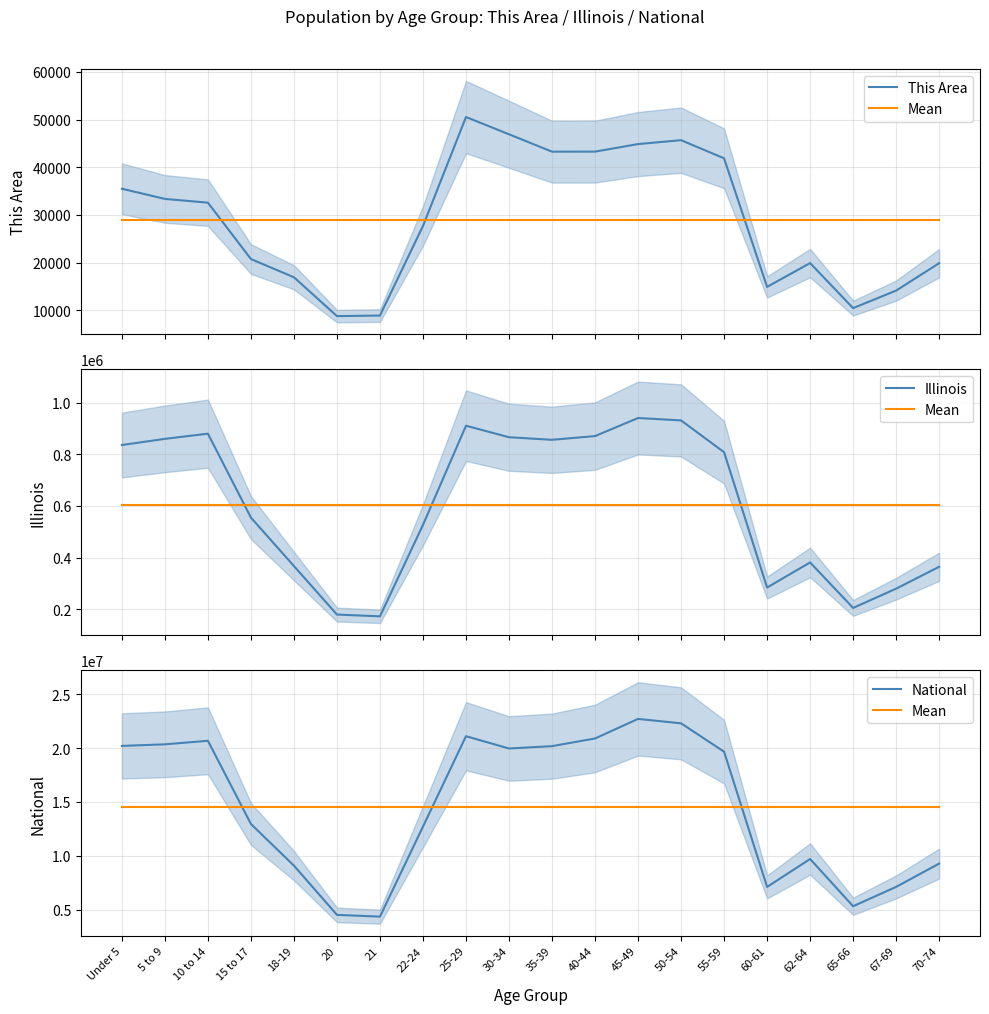

Rank the series by their maximum value, from highest to lowest.

National, Mean, Illinois, This Area